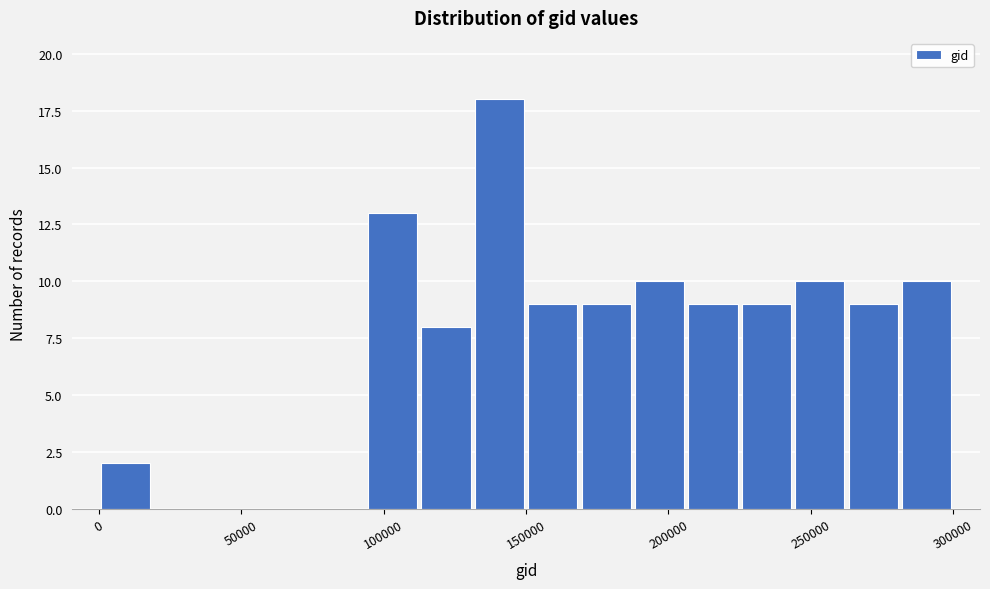

Read against the x-axis, roughly where is the centre of the tallest bar?

140000